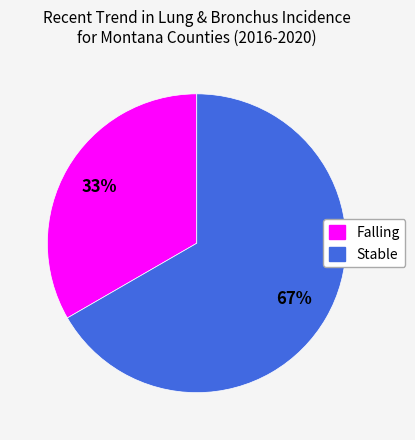

Is it true that Falling is 26% of the pie?

False